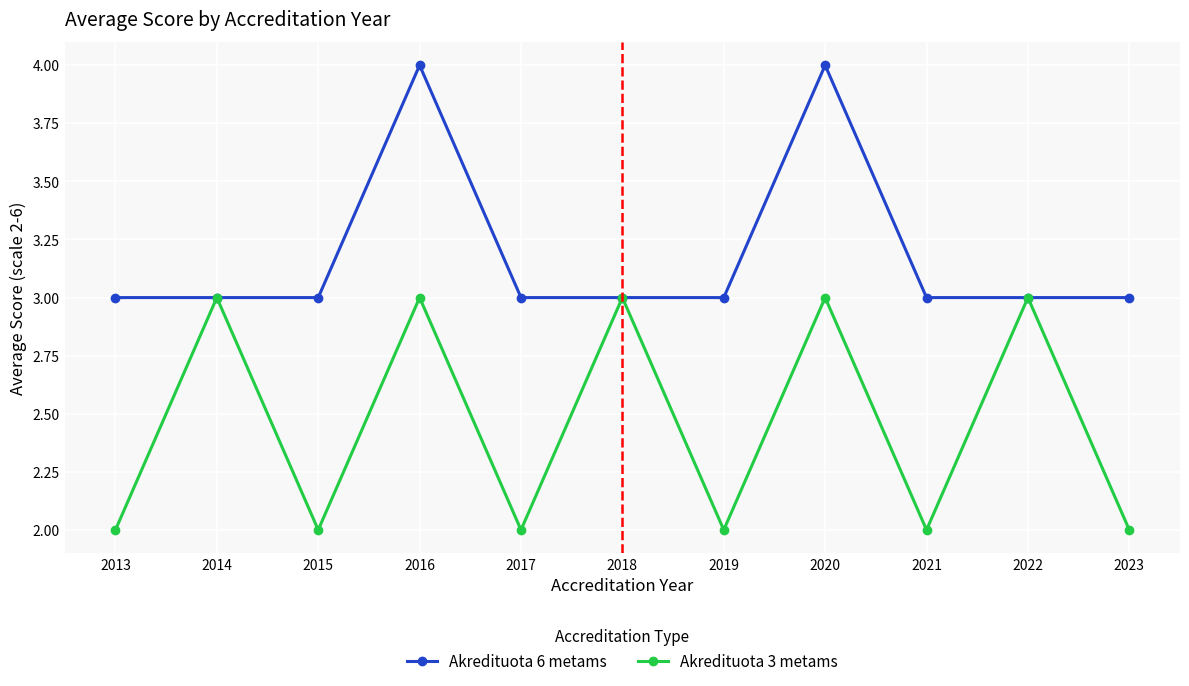

Reading left to right, transcribe all the data shown in this chart.

Akredituota 6 metams: 2013=3	2014=3	2015=3	2016=4	2017=3	2018=3	2019=3	2020=4	2021=3	2022=3	2023=3
Akredituota 3 metams: 2013=2	2014=3	2015=2	2016=3	2017=2	2018=3	2019=2	2020=3	2021=2	2022=3	2023=2